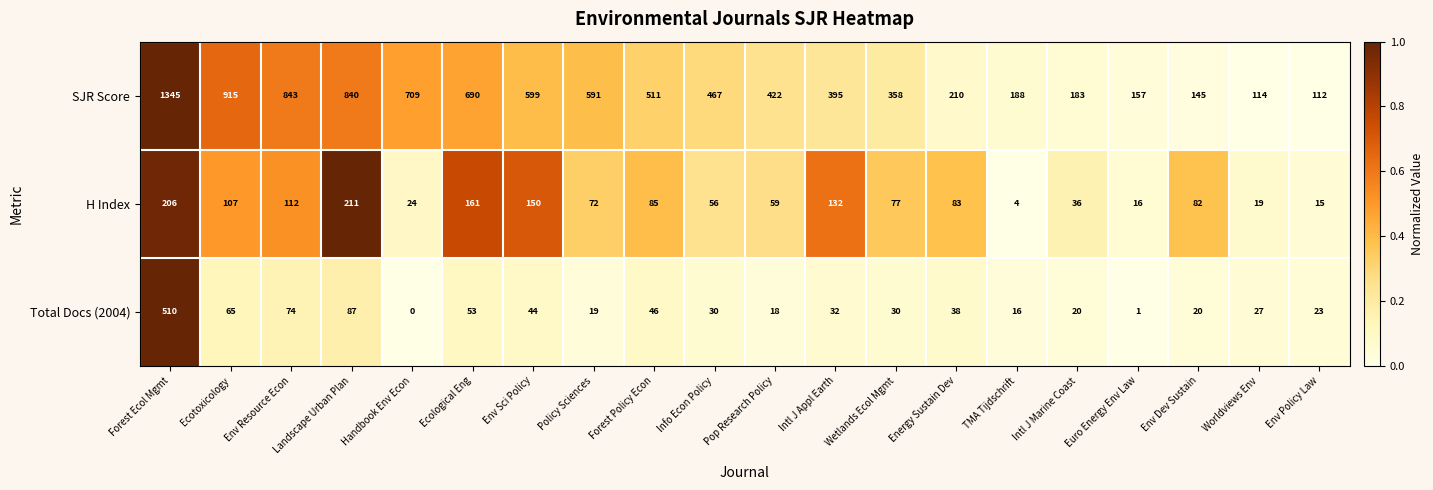

At how many categories does at least one series exceed 0?

20